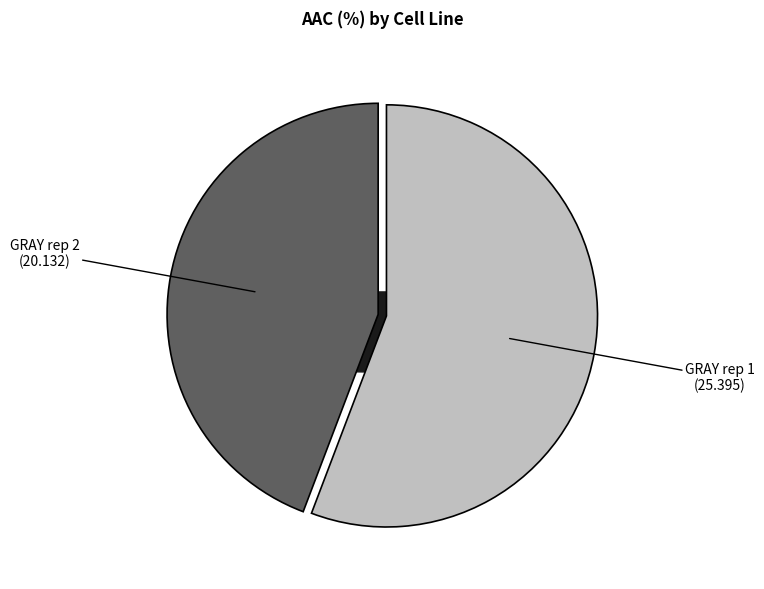

Does GRAY rep 2 represent more than half of the total?

No